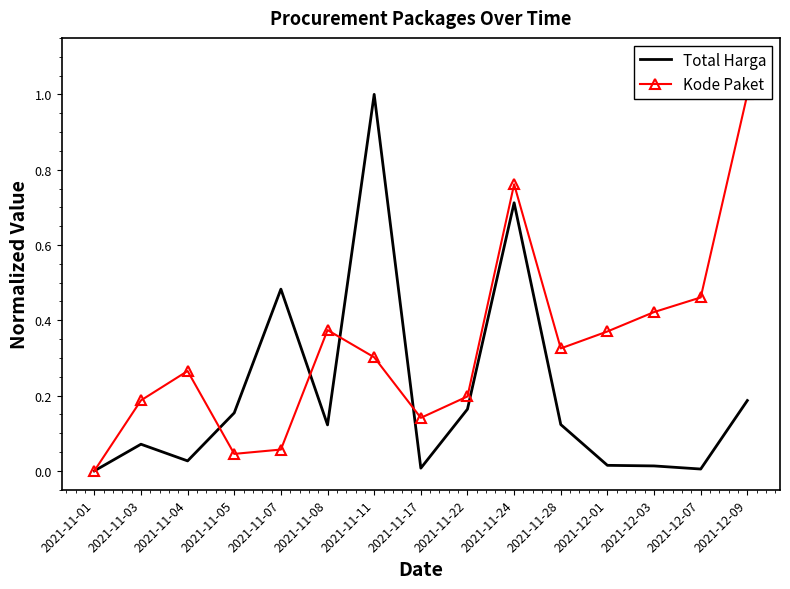

What is the difference between the highest and lowest values at 2021-12-07?

0.5